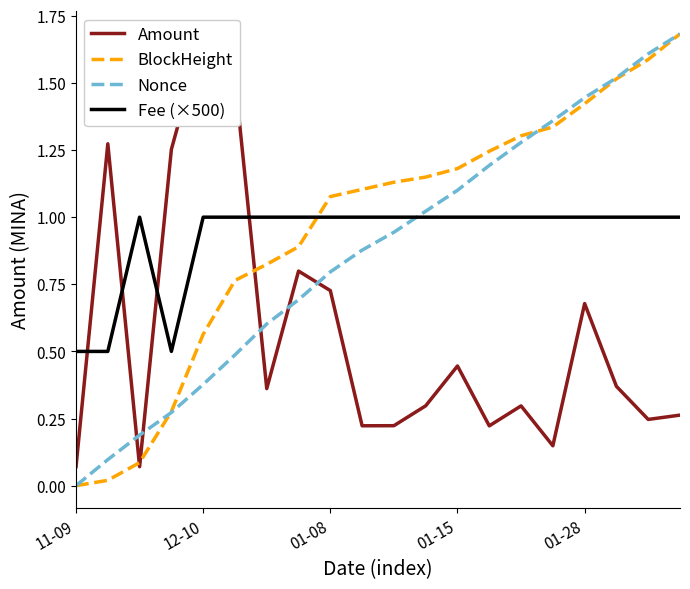

How many data points in Nonce are above 0?

19